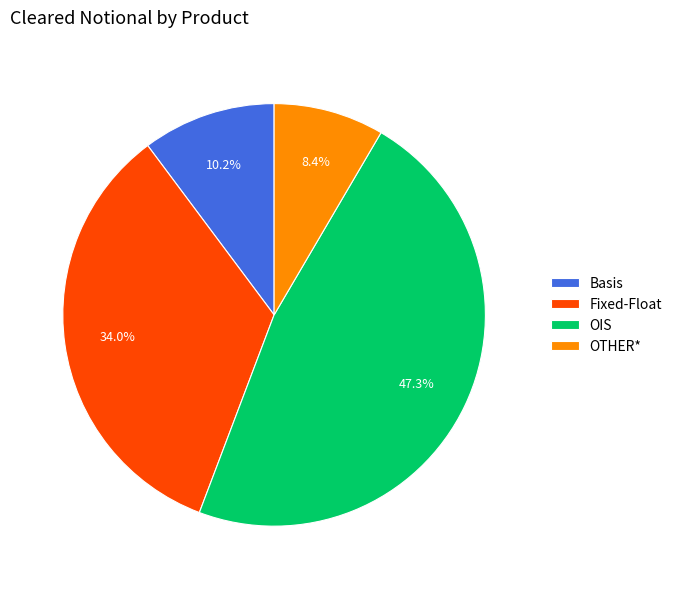

How many segments does this pie chart have?

4